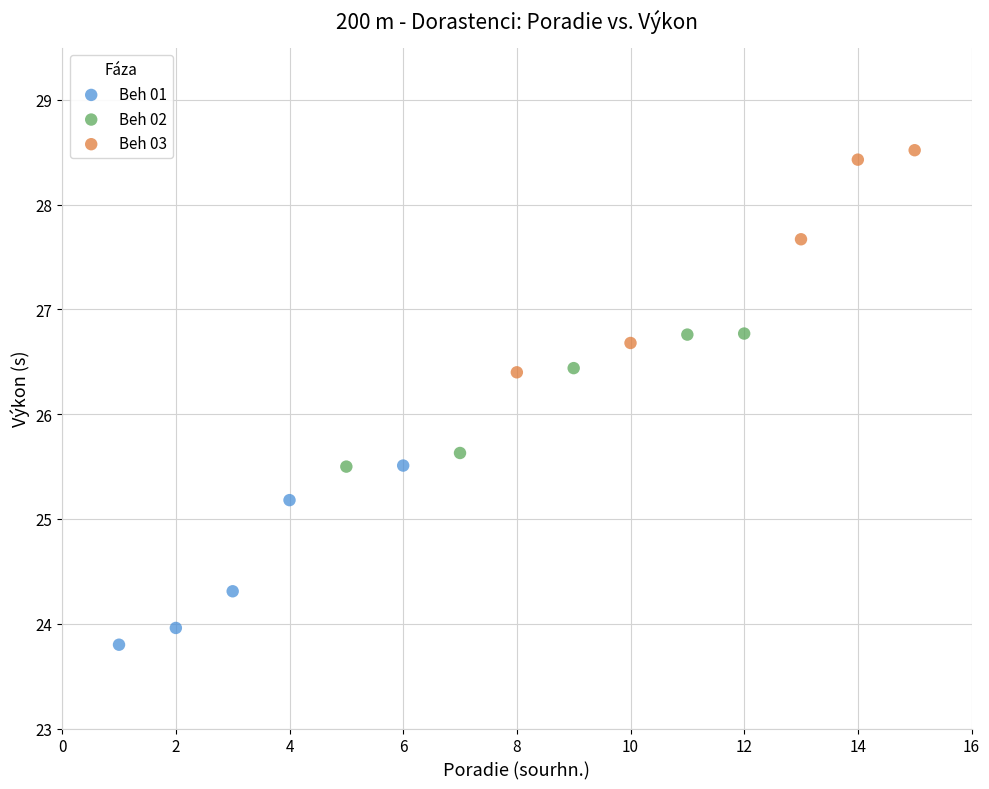

Which series reaches the maximum Y coordinate?

Beh 03